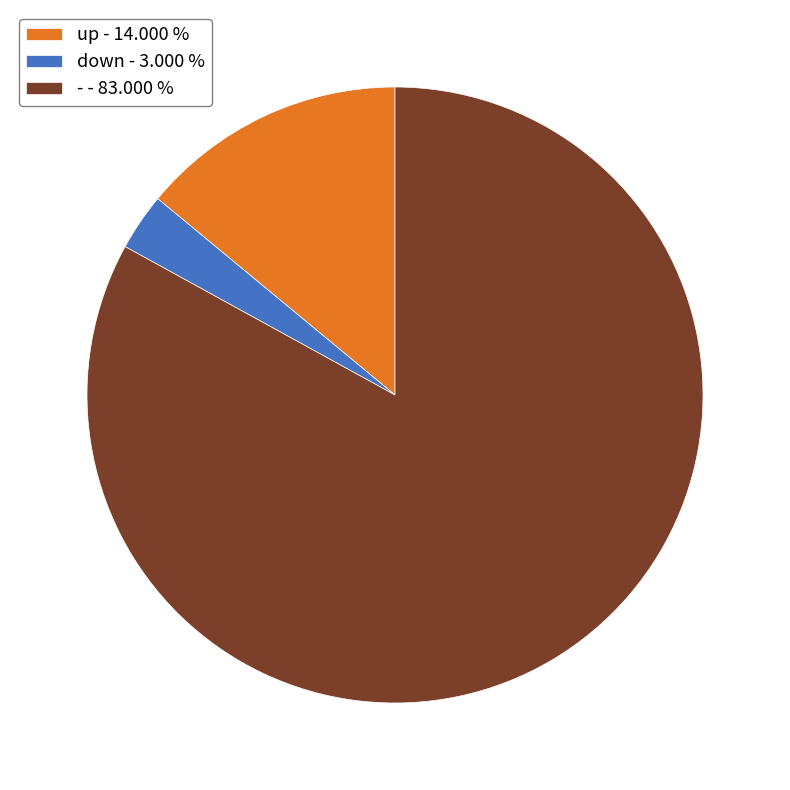

Combined, do down - 3.000 % and - - 83.000 % account for over 50%?

Yes